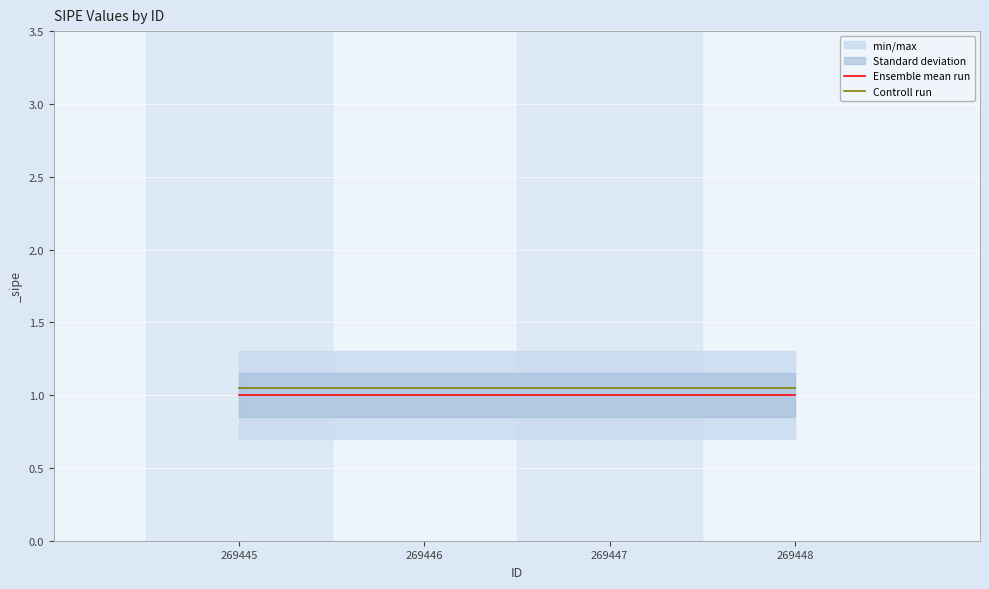

True or false: Ensemble mean run and Controll run cross at least once.

False